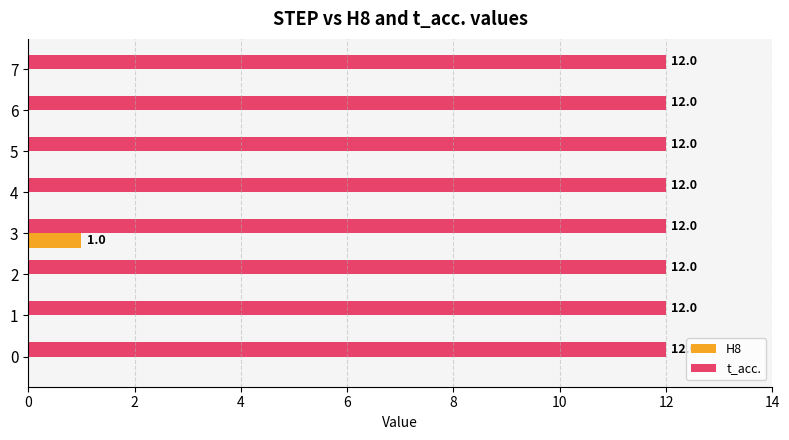

How many data points does each series have?

8